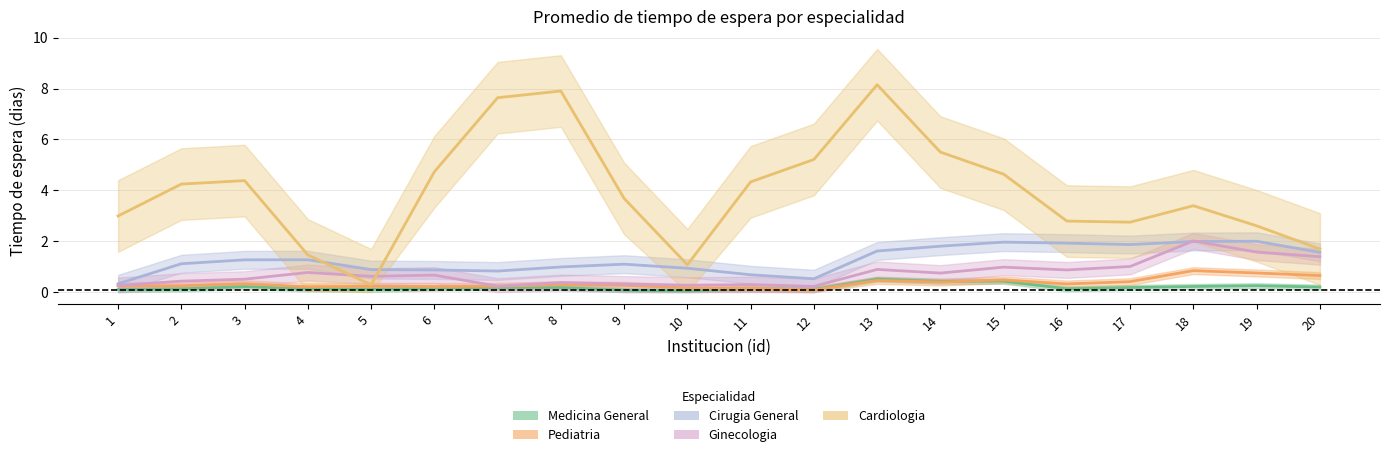

Does the chart display data point markers on the line(s)?

No